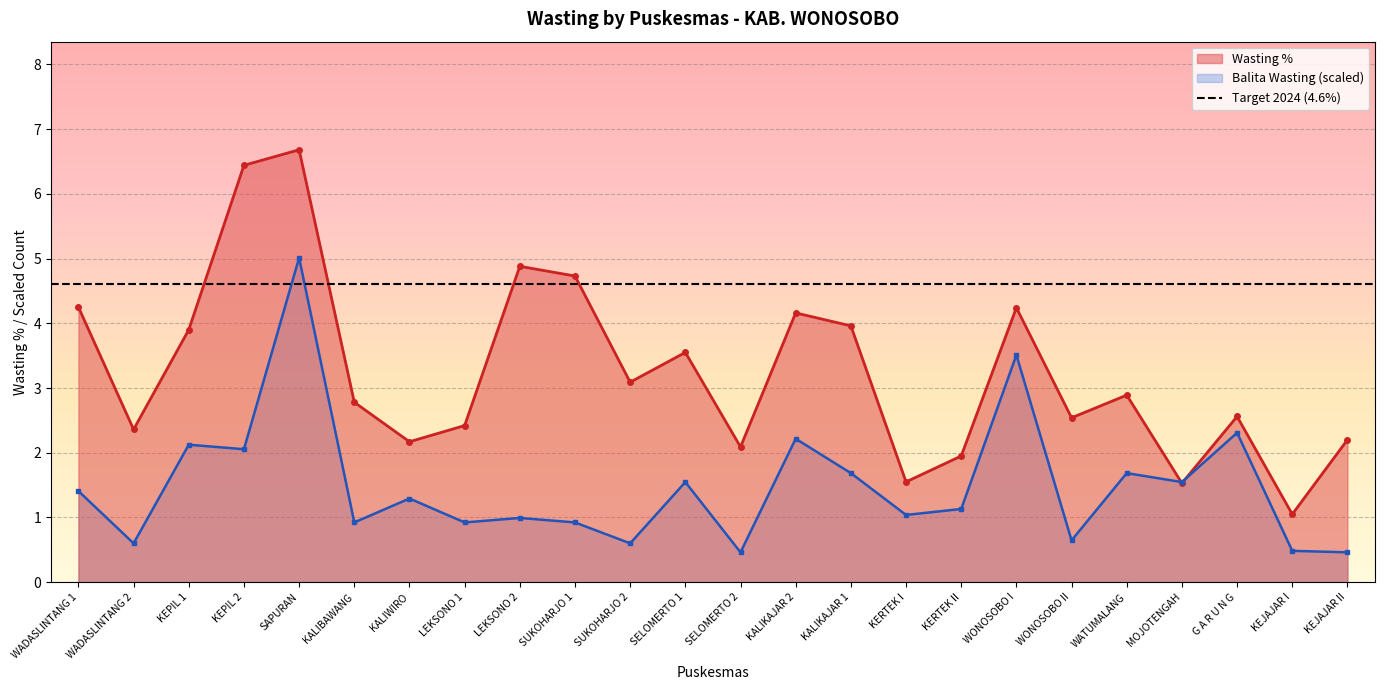

At which label does Balita Wasting reach its minimum?

SELOMERTO 2